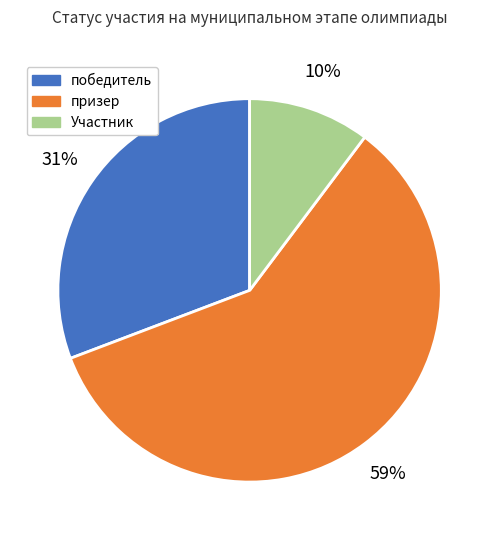

How many segments does this pie chart have?

3